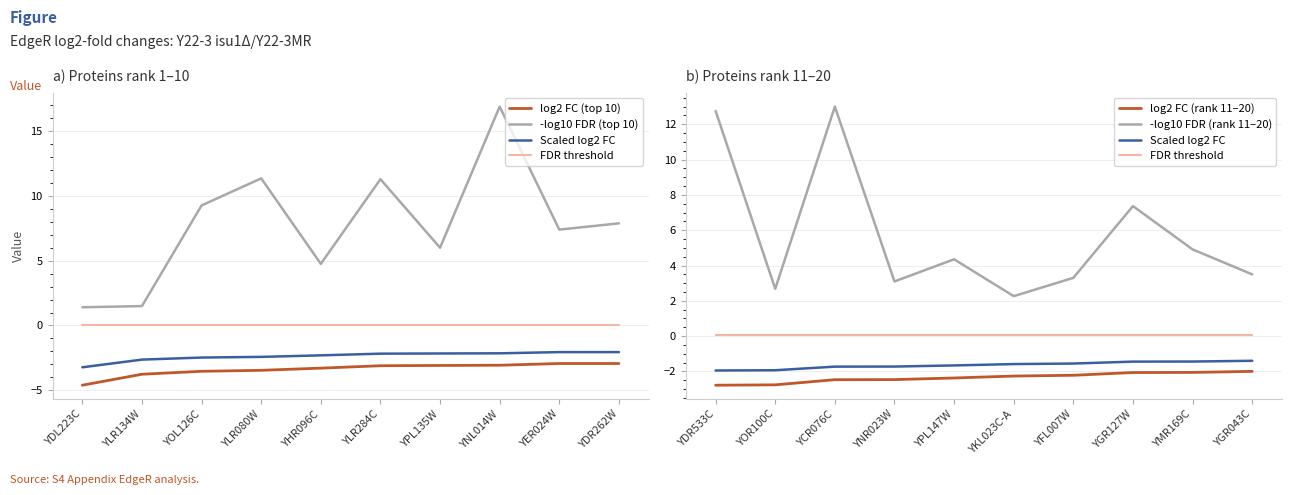

What value does the -log10 FDR (top 10) series have at YNL014W?

16.9